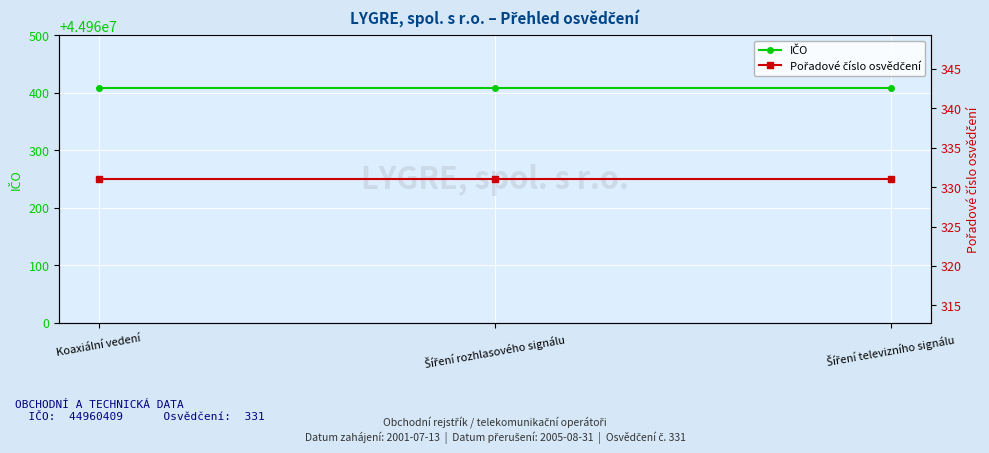

How many lines are shown in the chart?

2